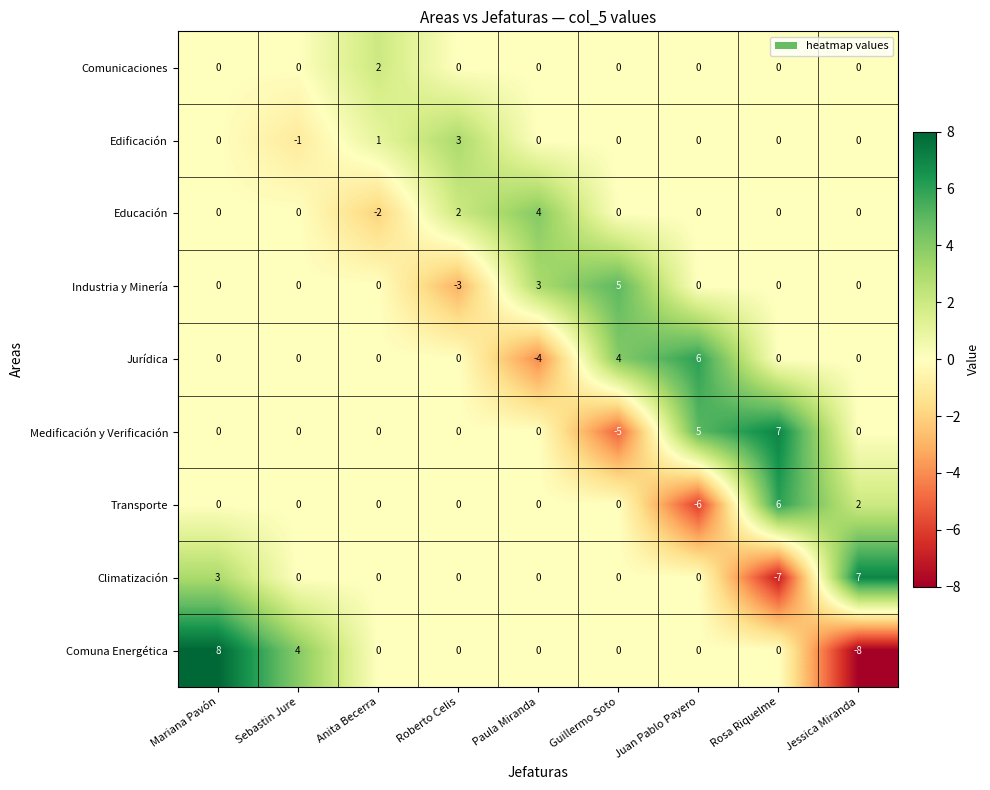

Is it true that Climatización equals -7 at Rosa Riquelme?

True